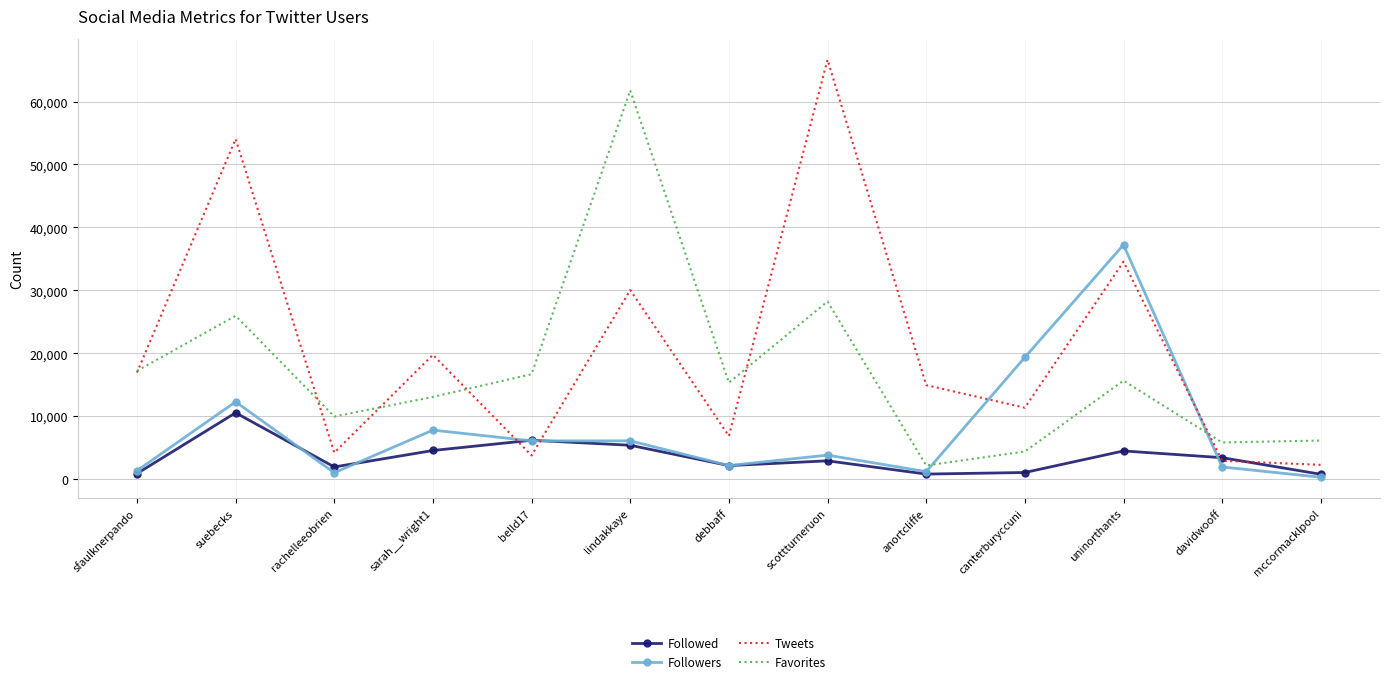

Read the Favorites value at uninorthants, to the nearest 100.

15700